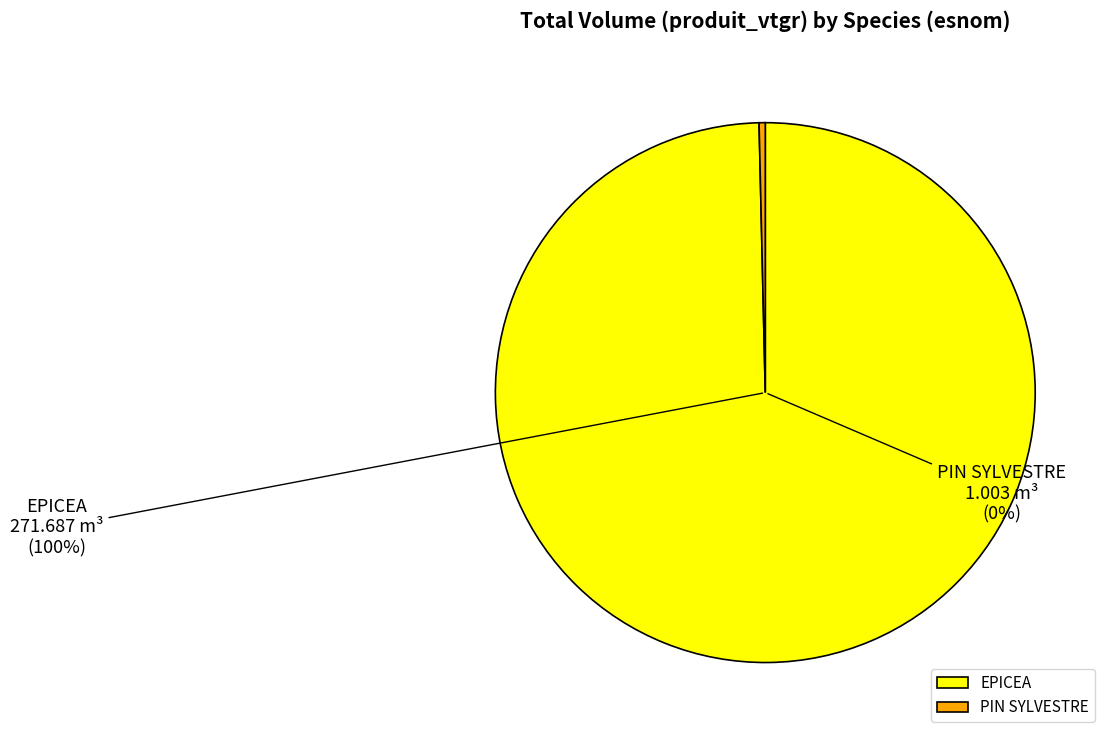

What is the total percentage of EPICEA and PIN SYLVESTRE?

100.0%